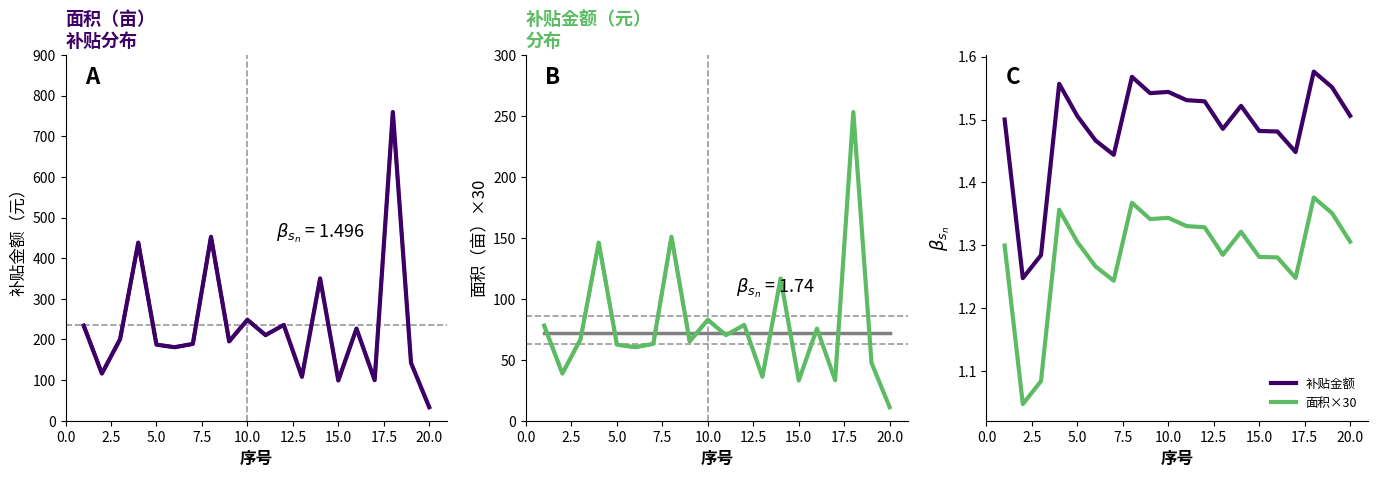

What is the minimum value shown in the chart?

1.0